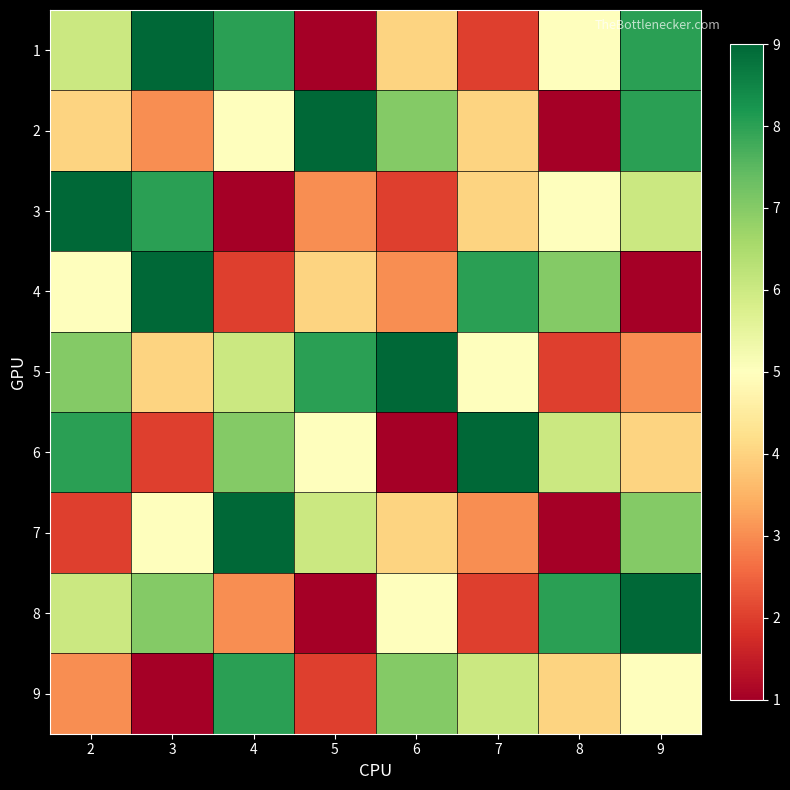

Which has a higher value, 6 or 5?

6